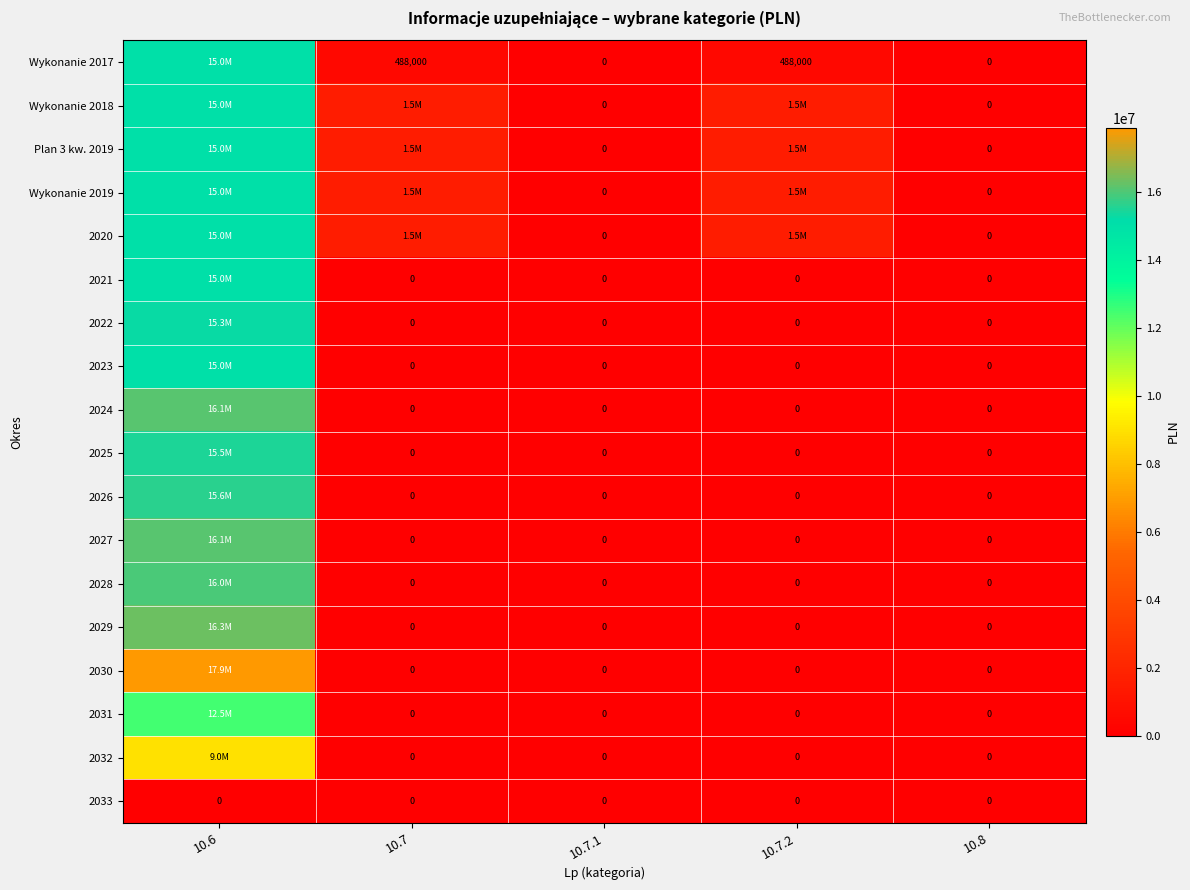

What is the spread (max minus min) of values at 10.6?

17900000